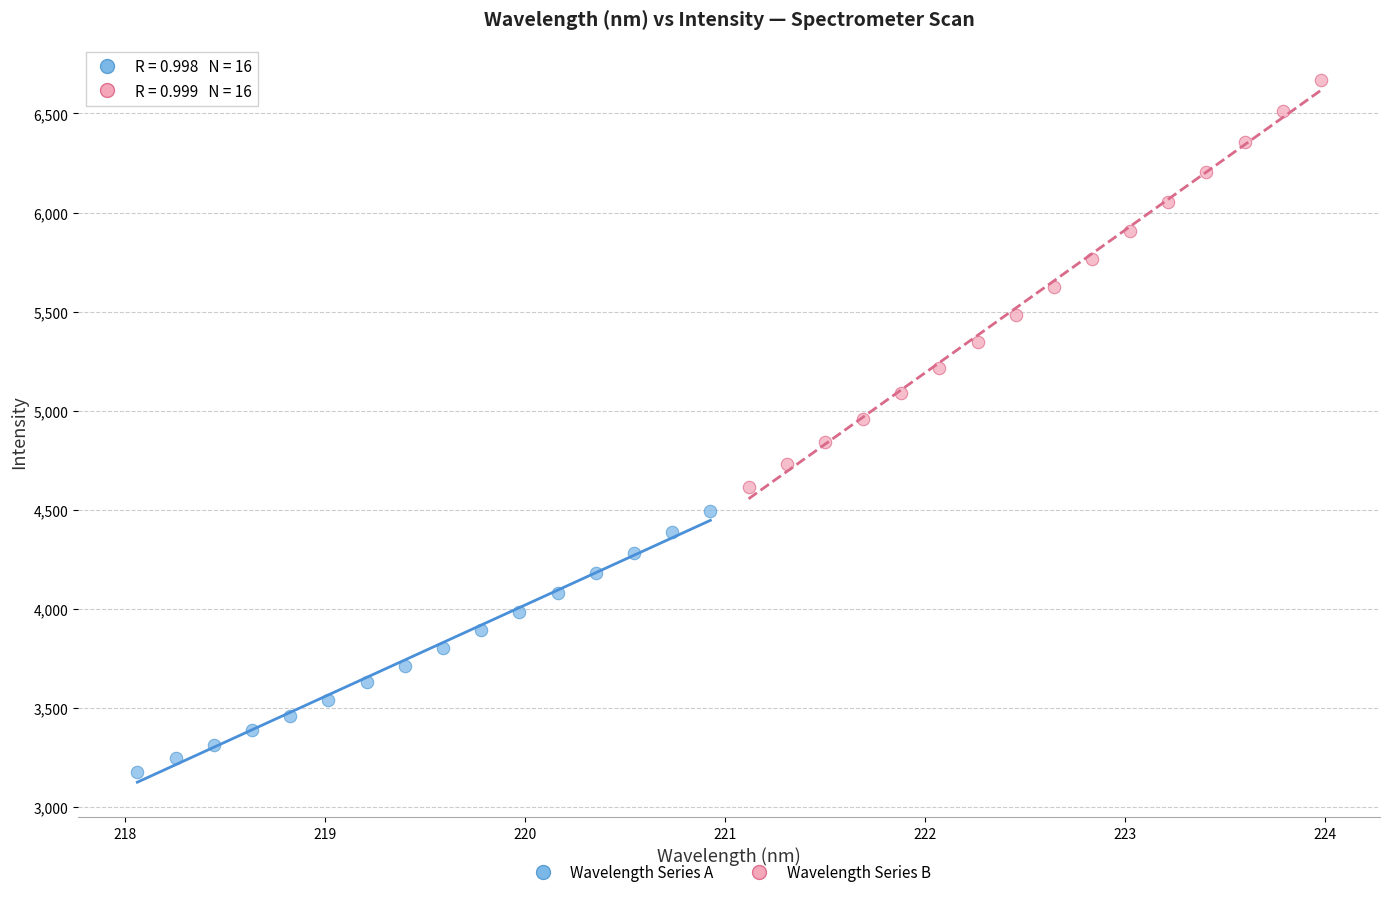

Which series contains the highest Y value?

Wavelength Series B